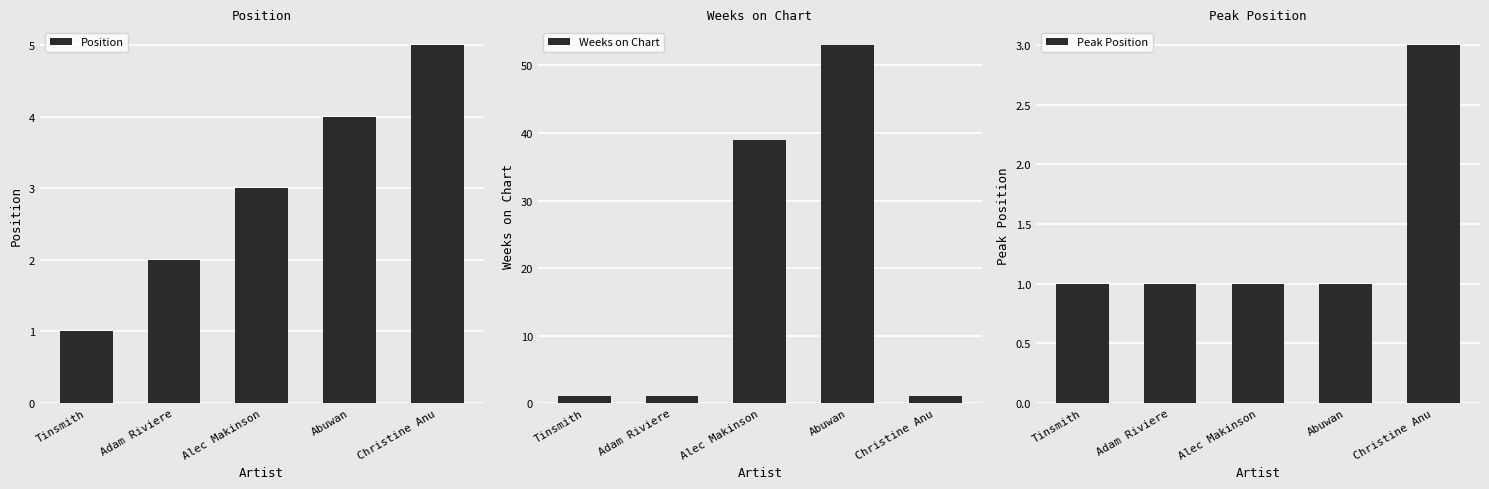

What is the sum of all Position values?

15